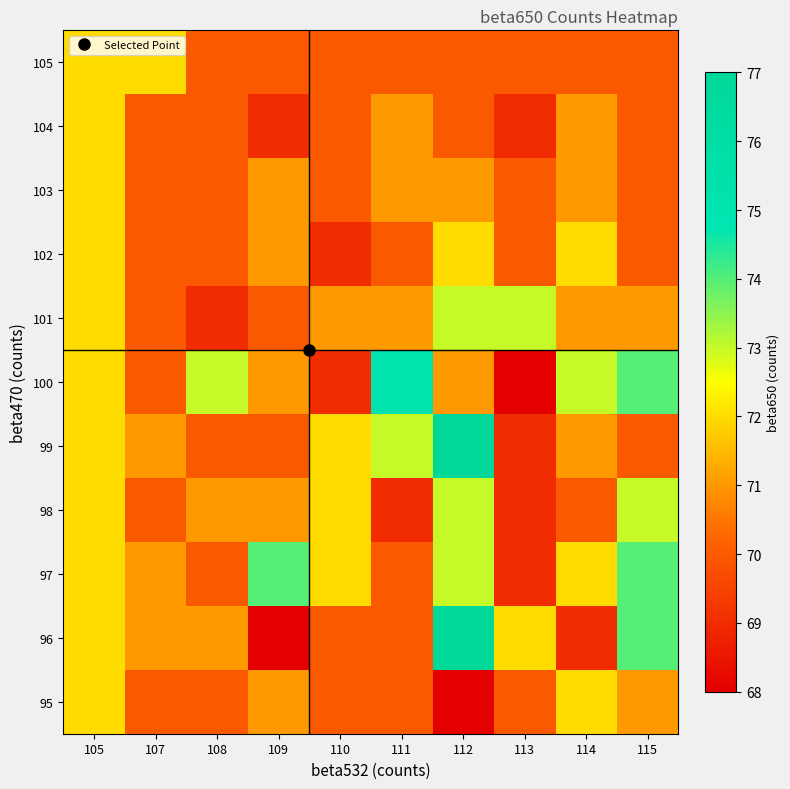

Reading left to right, extract all data points from this chart.

95: 105=72	107=70	108=70	109=71	110=70	111=70	112=68	113=70	114=72	115=71
96: 105=72	107=71	108=71	109=68	110=70	111=70	112=77	113=72	114=69	115=74
97: 105=72	107=71	108=70	109=74	110=72	111=70	112=73	113=69	114=72	115=74
98: 105=72	107=70	108=71	109=71	110=72	111=69	112=73	113=69	114=70	115=73
99: 105=72	107=71	108=70	109=70	110=72	111=73	112=77	113=69	114=71	115=70
100: 105=72	107=70	108=73	109=71	110=69	111=75	112=71	113=68	114=73	115=74
101: 105=72	107=70	108=69	109=70	110=71	111=71	112=73	113=73	114=71	115=71
102: 105=72	107=70	108=70	109=71	110=69	111=70	112=72	113=70	114=72	115=70
103: 105=72	107=70	108=70	109=71	110=70	111=71	112=71	113=70	114=71	115=70
104: 105=72	107=70	108=70	109=69	110=70	111=71	112=70	113=69	114=71	115=70
105: 105=72	107=72	108=70	109=70	110=70	111=70	112=70	113=70	114=70	115=70